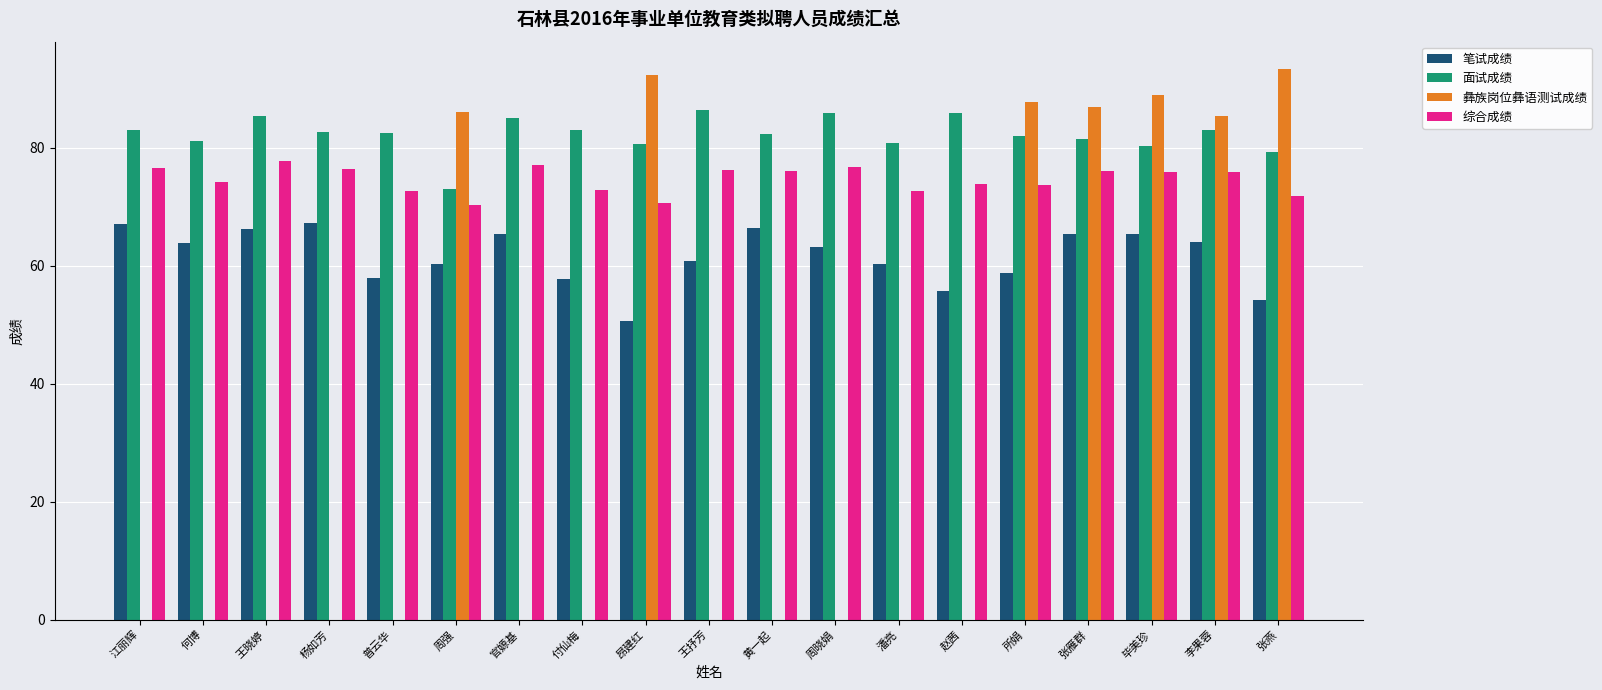

How many distinct data groups are displayed?

4